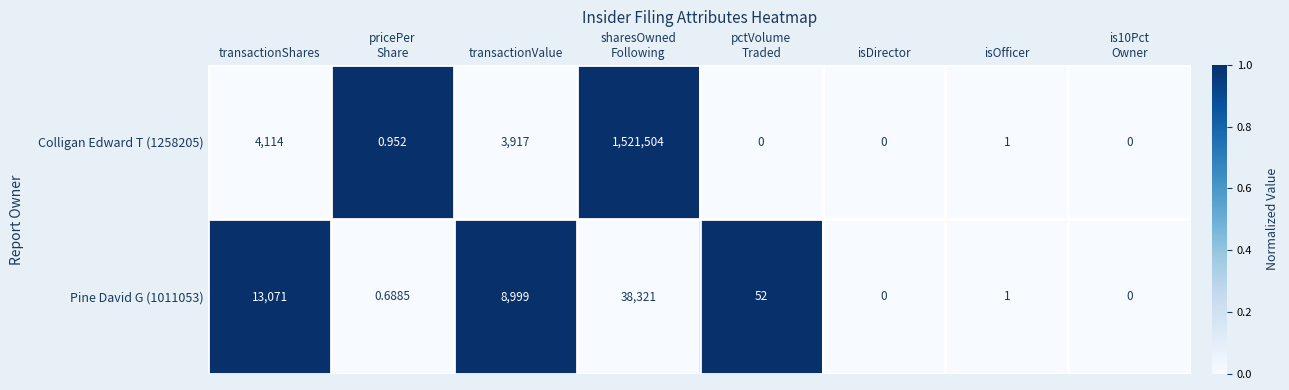

Where is Colligan Edward T (1258205) nearest to the value 760752?

transactionShares